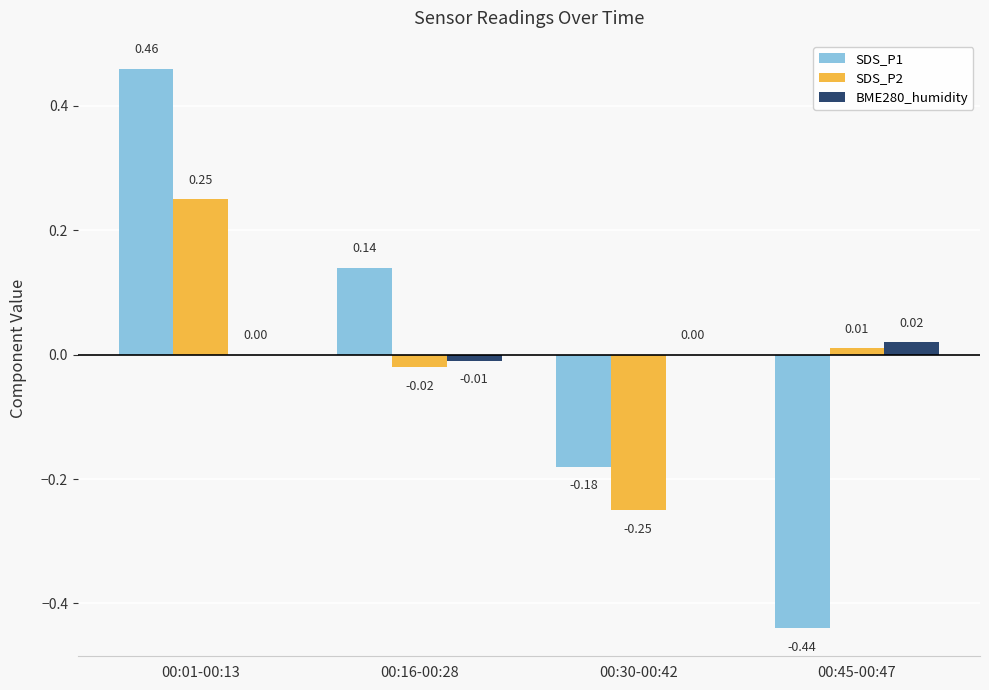

What is the difference between the SDS_P1 values at 00:45-00:47 and 00:01-00:13?

0.9